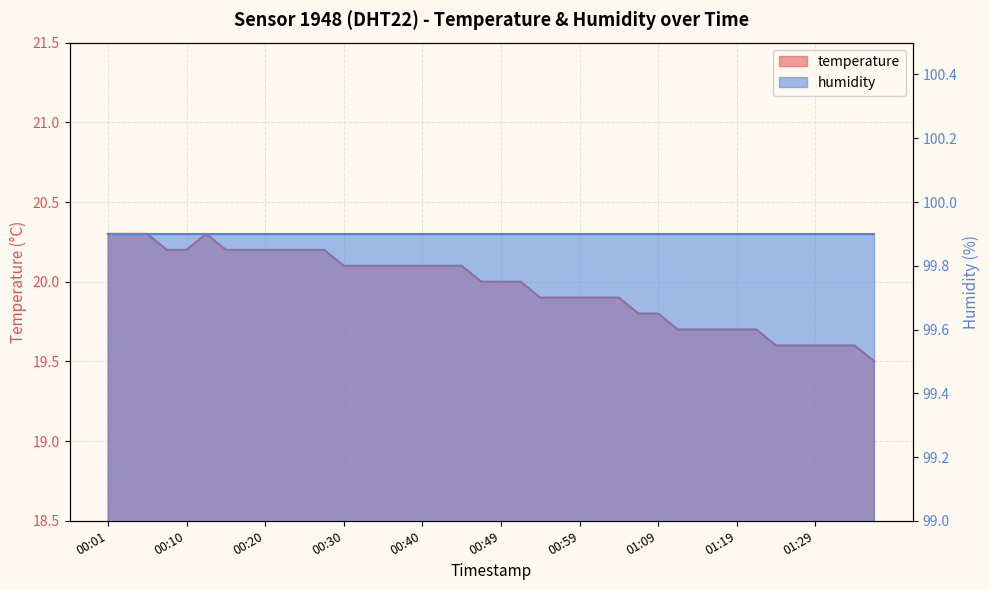

Rank the categories by value from highest to lowest.

00:01, 00:03, 00:06, 00:13, 00:08, 00:10, 00:15, 00:18, 00:20, 00:23, 00:25, 00:27, 00:30, 00:32, 00:35, 00:37, 00:40, 00:42, 00:44, 00:47, 00:49, 00:52, 00:54, 00:57, 00:59, 01:02, 01:04, 01:06, 01:09, 01:11, 01:14, 01:16, 01:19, 01:21, 01:24, 01:26, 01:29, 01:31, 01:34, 01:36